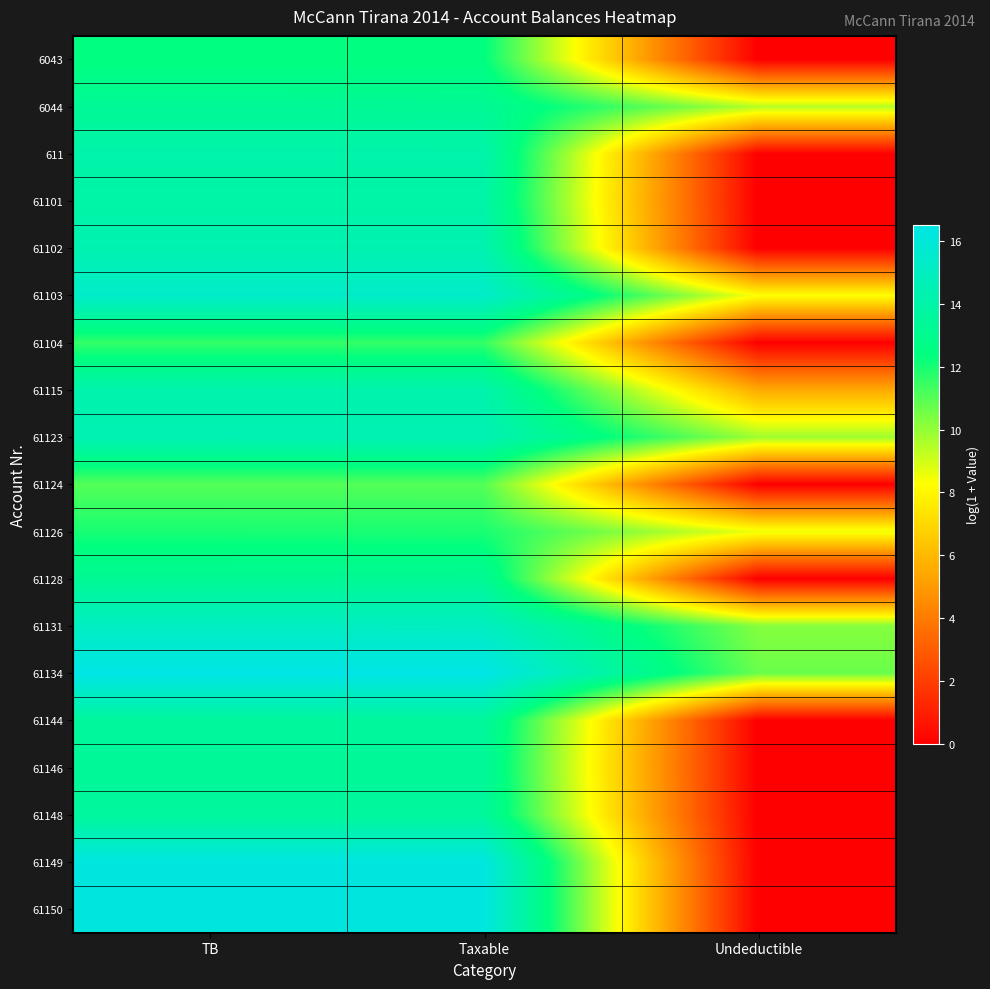

What is the difference between the highest and lowest values at Undeductible?

10.7